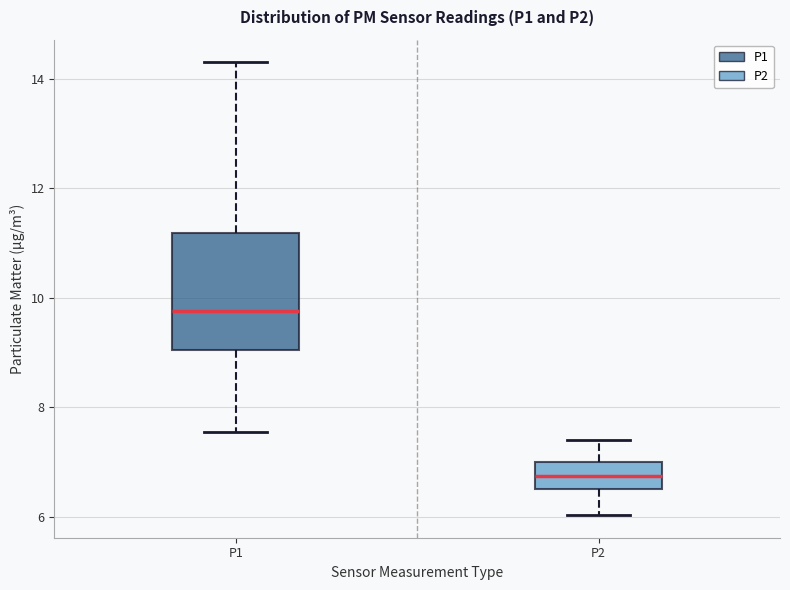

Where does the lower whisker of the box for P1 end on the y-axis? The values are not printed on the chart, so give them approximately, as read against the axis.

7.6